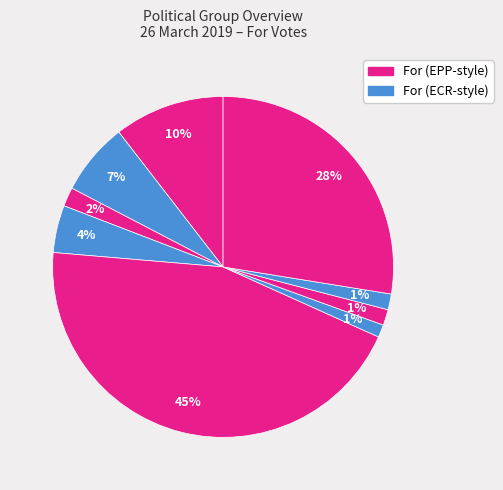

How many segments does this pie chart have?

9